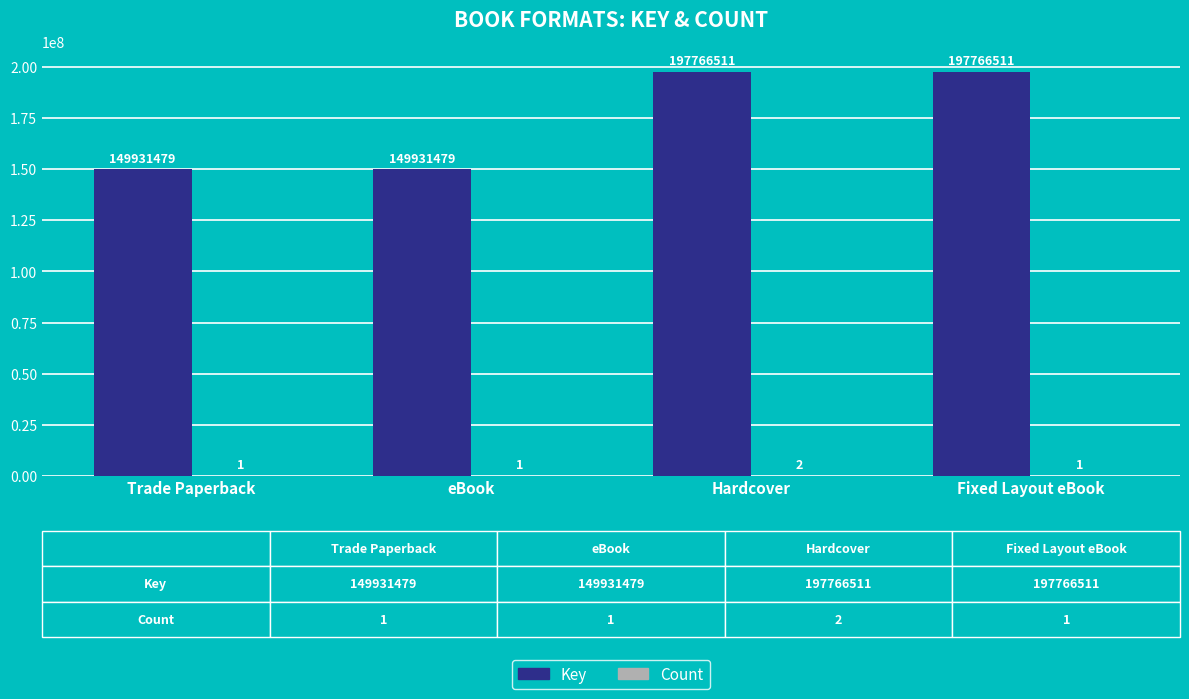

What is the maximum value shown in the chart?

197766511